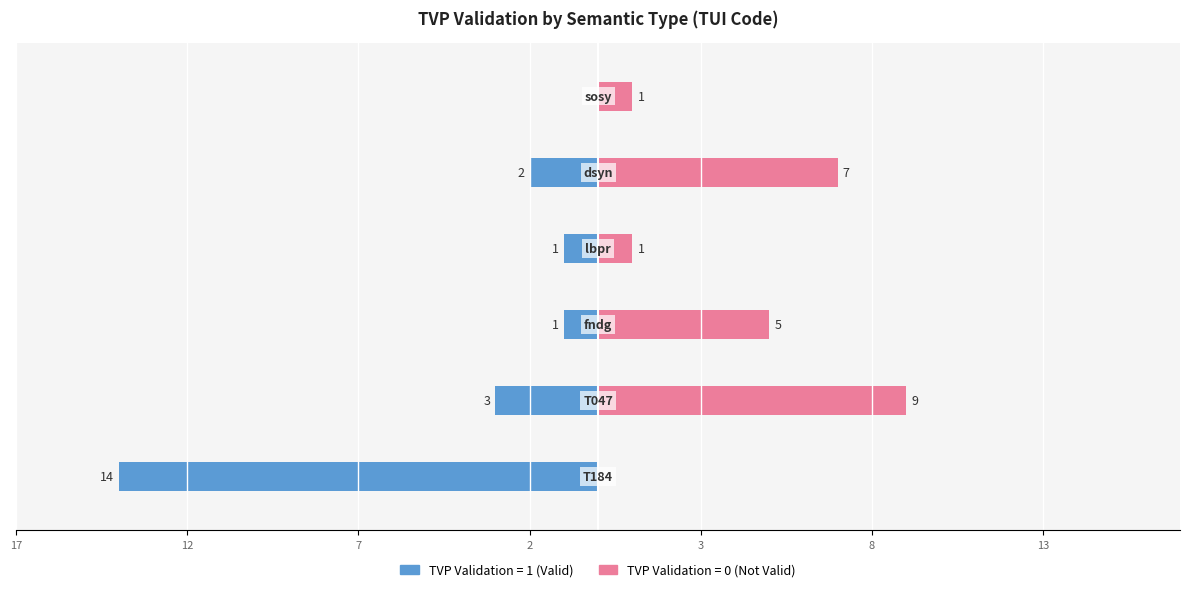

What is the highest value of the TVP Validation = 0 (Not Valid) series?

9